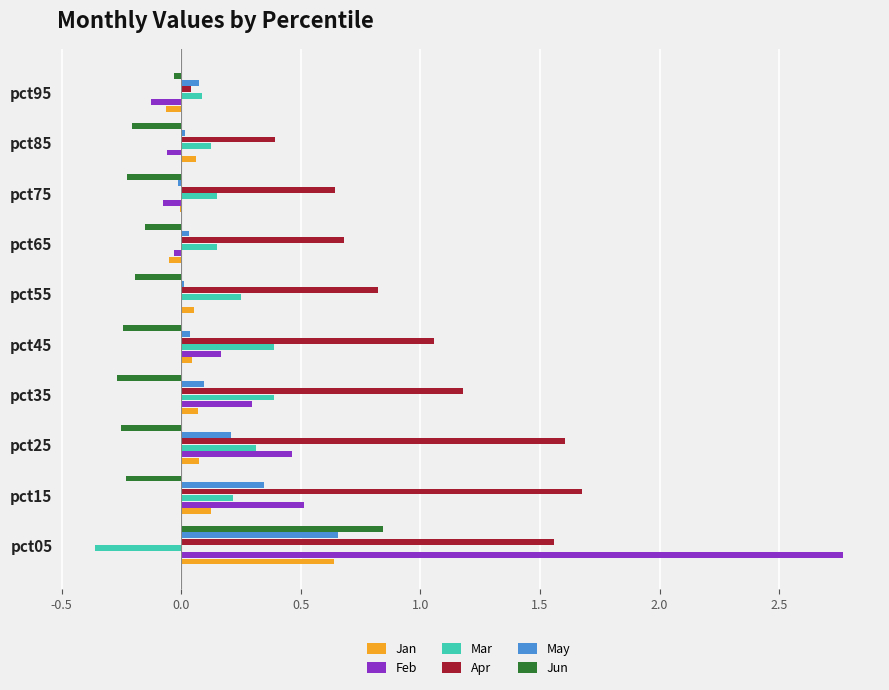

What is the maximum value for Mar?

0.4